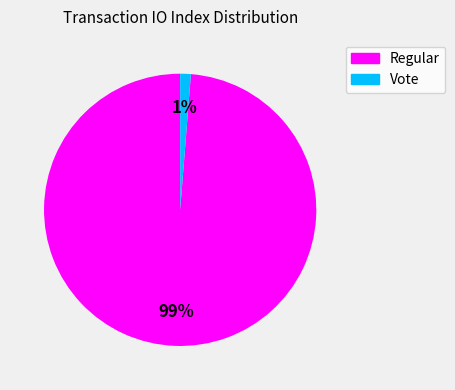

To the nearest percent, what percentage of the pie is Vote?

1%